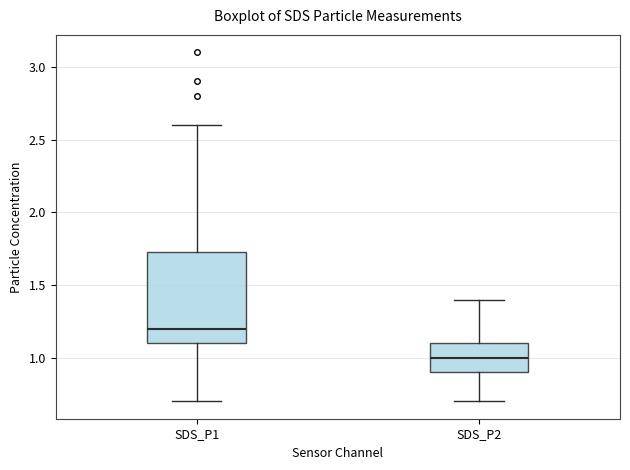

Reading left to right, transcribe this box plot: for each box, give where its median line is, the range the box spans, and where its two whiskers end, as read against the y-axis. The values are not printed on the chart, so give them approximately, as read against the axis.

SDS_P1: median 1.20, box 1.10 to 1.75, whiskers 0.70 to 2.60
SDS_P2: median 1.00, box 0.90 to 1.10, whiskers 0.70 to 1.40